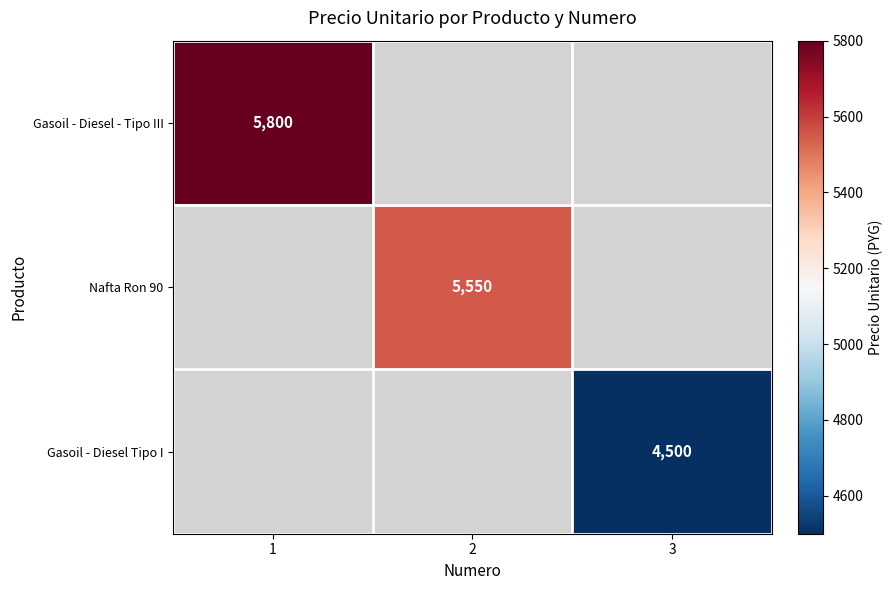

Is it true that Gasoil - Diesel - Tipo III equals 9916 at 1?

False